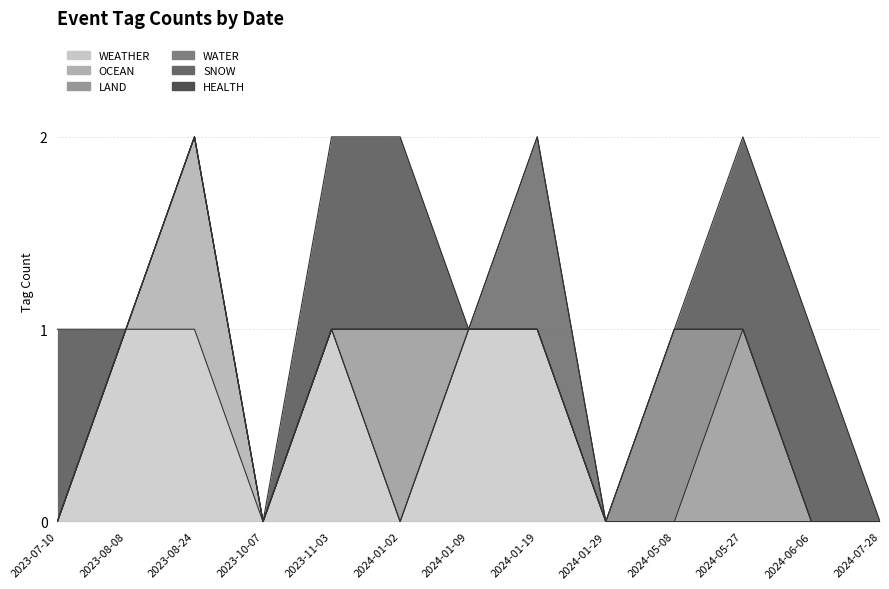

Reading left to right, extract all data points from this chart.

WEATHER: 0	1	1	0	1	0	1	1	0	0	0	0	0
OCEAN: 0	0	1	0	0	0	0	0	0	0	0	0	0
LAND: 0	0	0	0	0	1	0	0	0	0	1	0	0
WATER: 0	0	0	0	0	0	0	0	0	1	0	0	0
SNOW: 0	0	0	0	0	0	0	1	0	0	0	0	0
HEALTH: 1	0	0	0	1	1	0	0	0	0	1	1	0